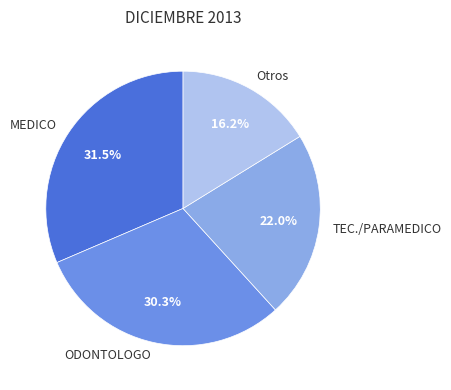

Rank the categories by value from highest to lowest.

MEDICO, ODONTOLOGO, TEC./PARAMEDICO, Otros